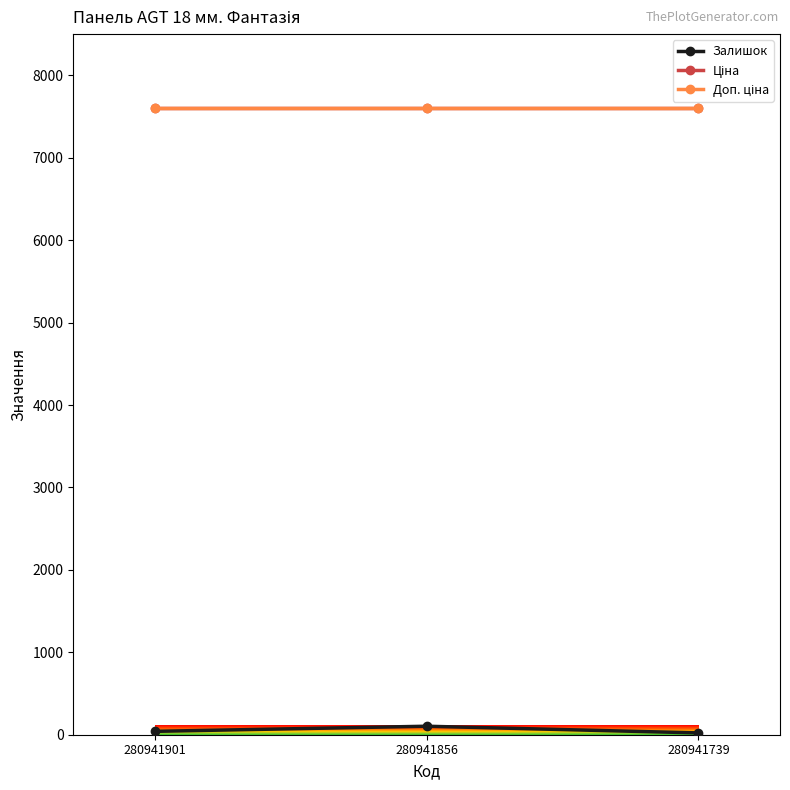

Reading left to right, list all the values displayed in this chart.

Залишок: 280941901=41.0	280941856=103.0	280941739=22.0
Ціна: 280941901=7607.2	280941856=7607.2	280941739=7607.2
Доп. ціна: 280941901=7607.2	280941856=7607.2	280941739=7607.2